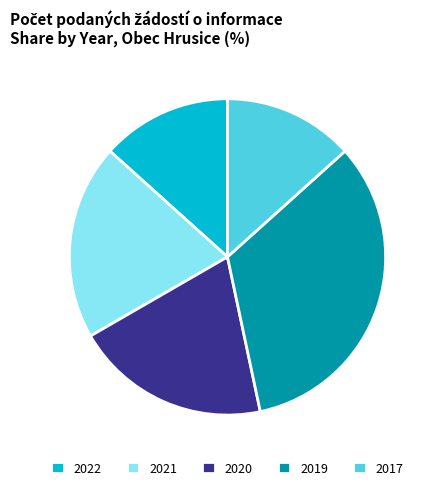

Which category has the biggest portion of the pie?

2019